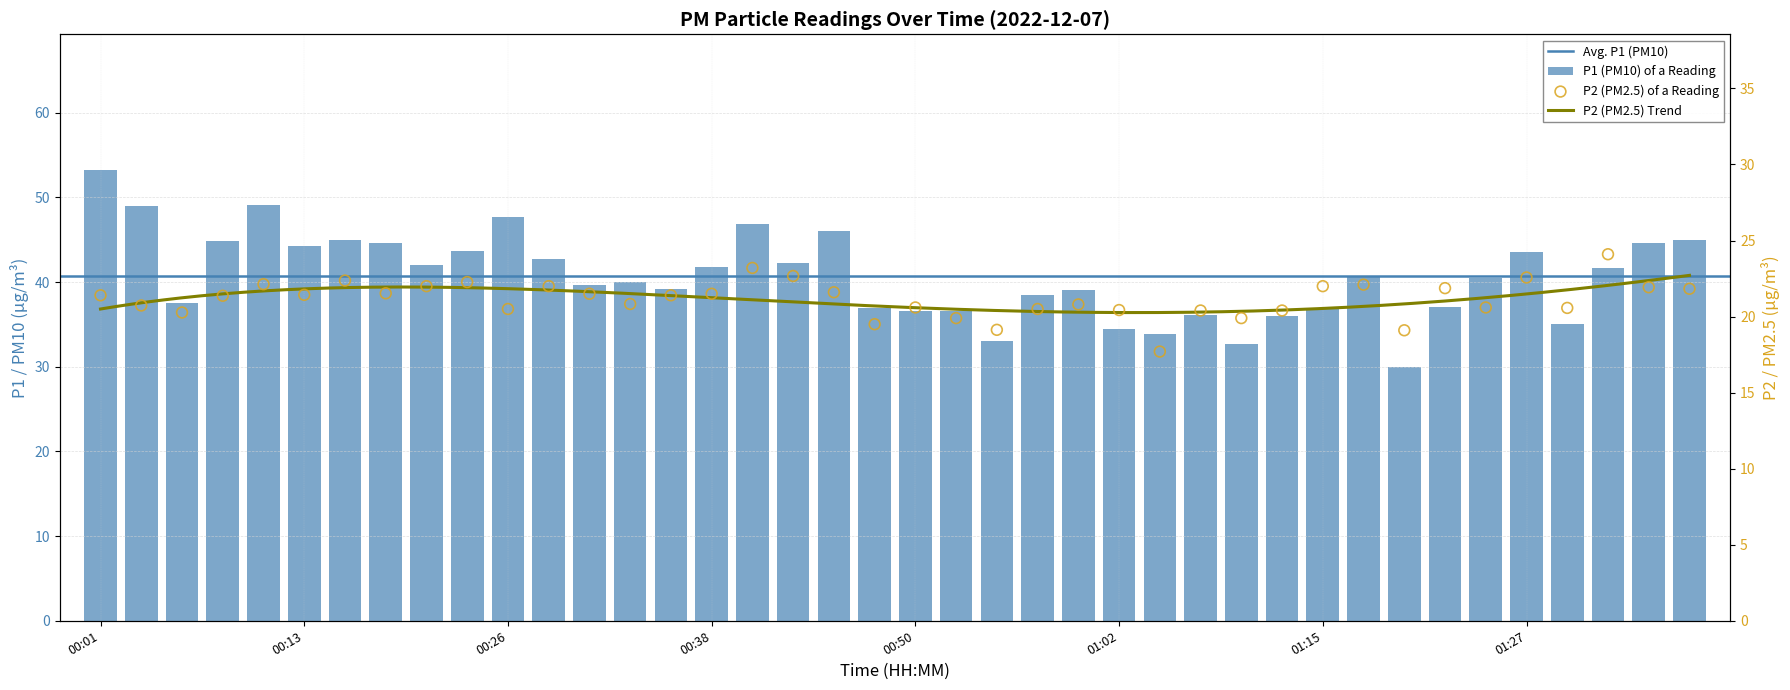

Which series has the largest total across all categories?

P1